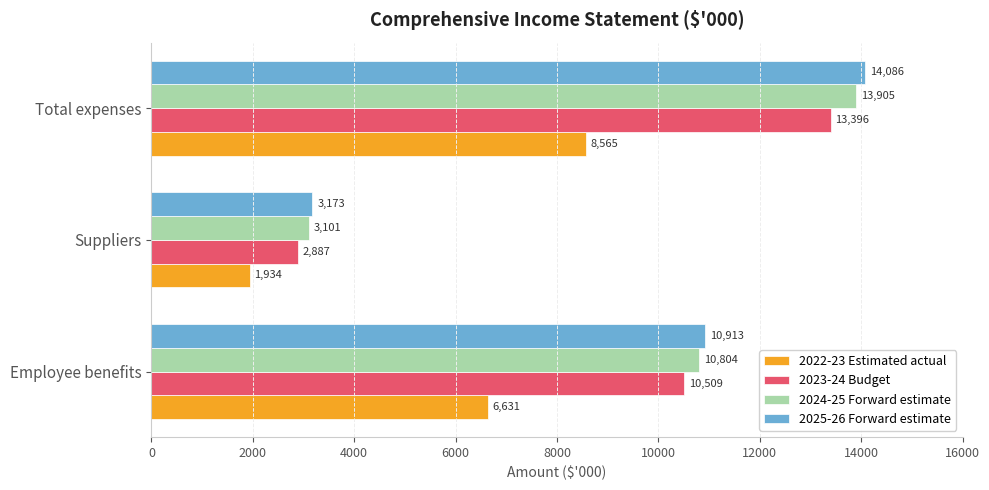

Is it true that 2023-24 Budget equals 17803 at Employee benefits?

False